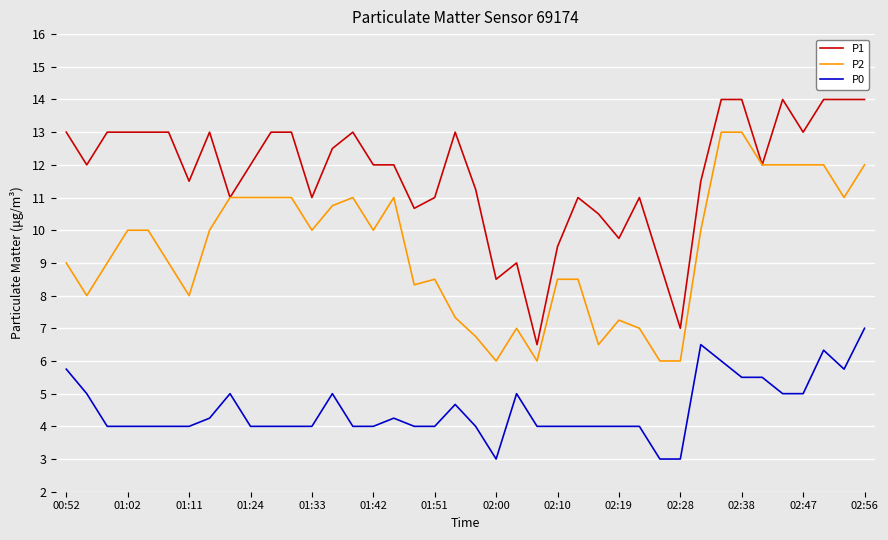

Rank the series by their maximum value, from lowest to highest.

P0, P2, P1